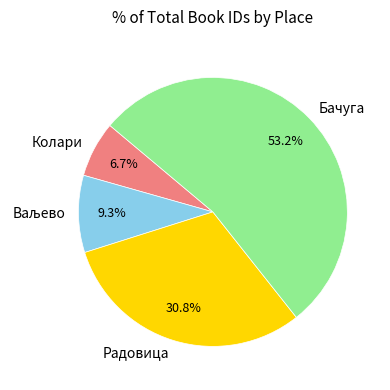

What portion of the pie excludes Радовица?

69.2%